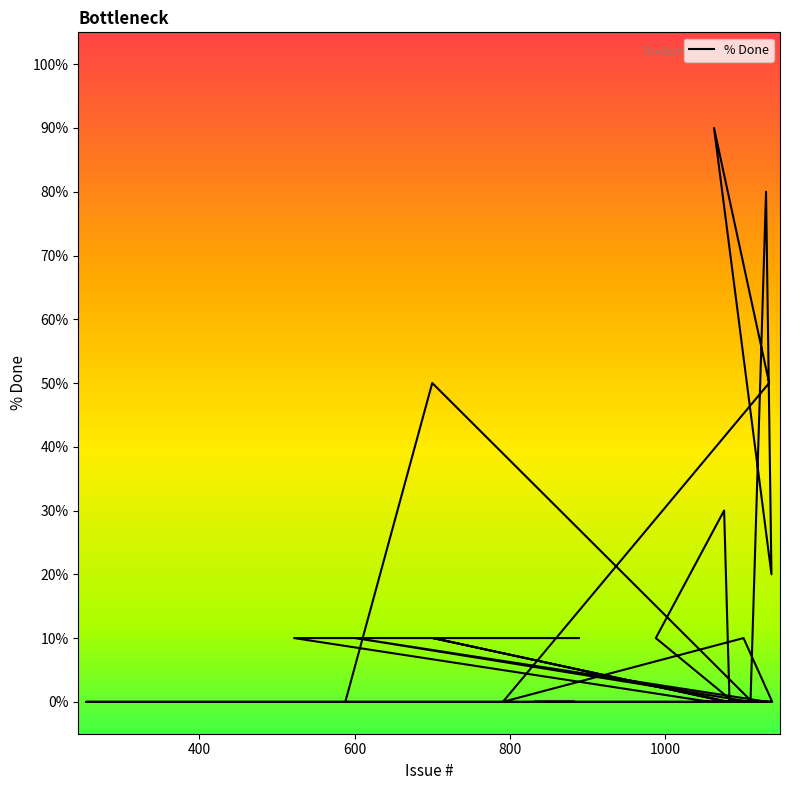

Rank the categories by value from lowest to highest.

588, 1112, 1117, 1060, 1086, 1102, 1132, 1110, 791, 1138, 1080, 1136, 1087, 1126, 1111, 1100, 1098, 1097, 1088, 1083, 1082, 1079, 1044, 1077, 831, 883, 254, 1058, 601, 1101, 988, 701, 522, 889, 1137, 1076, 700, 1134, 1130, 1063